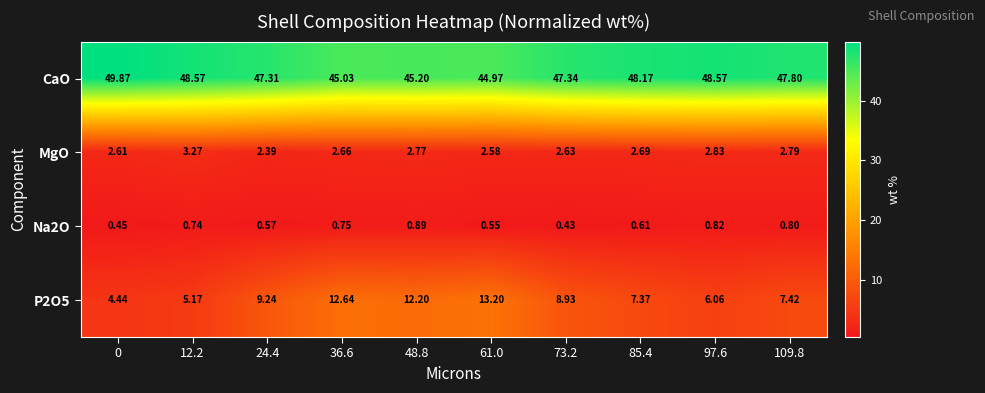

Between 12.2 and 61.0, which series saw the biggest shift?

P2O5